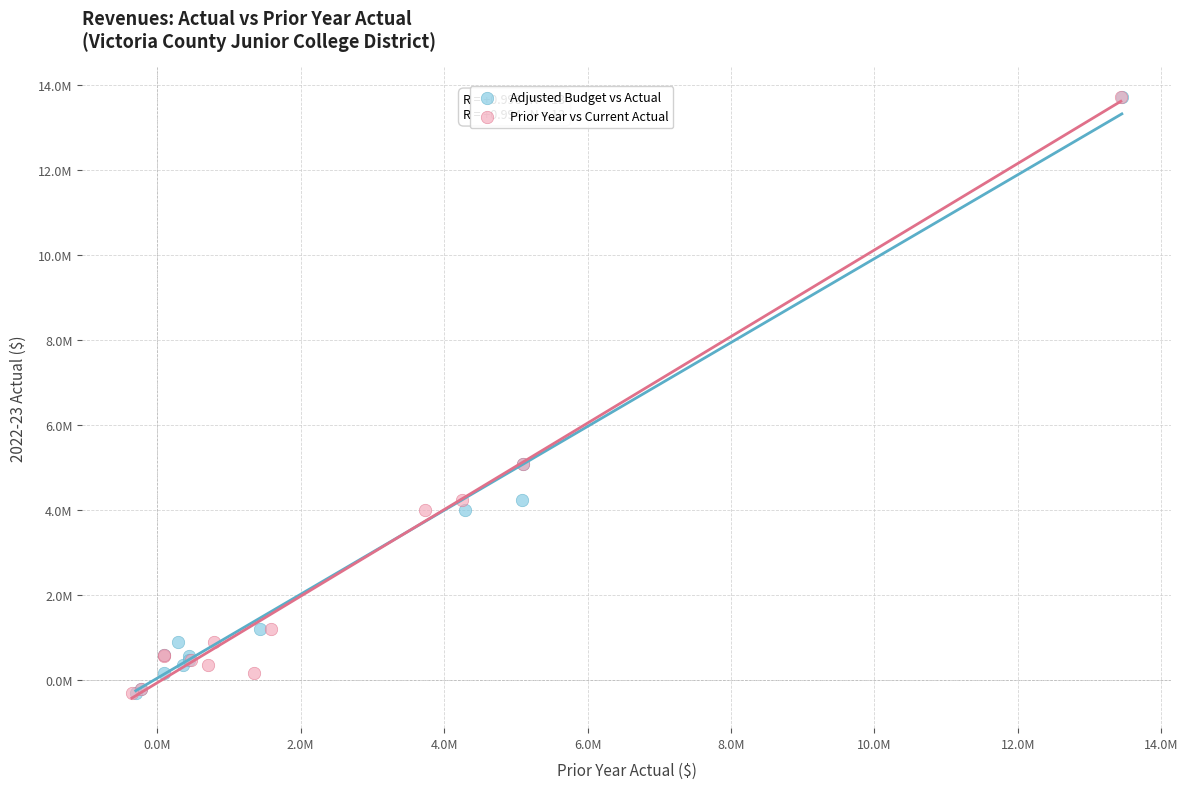

What are all the series names shown in the legend?

Adjusted Budget vs Actual, Prior Year vs Current Actual